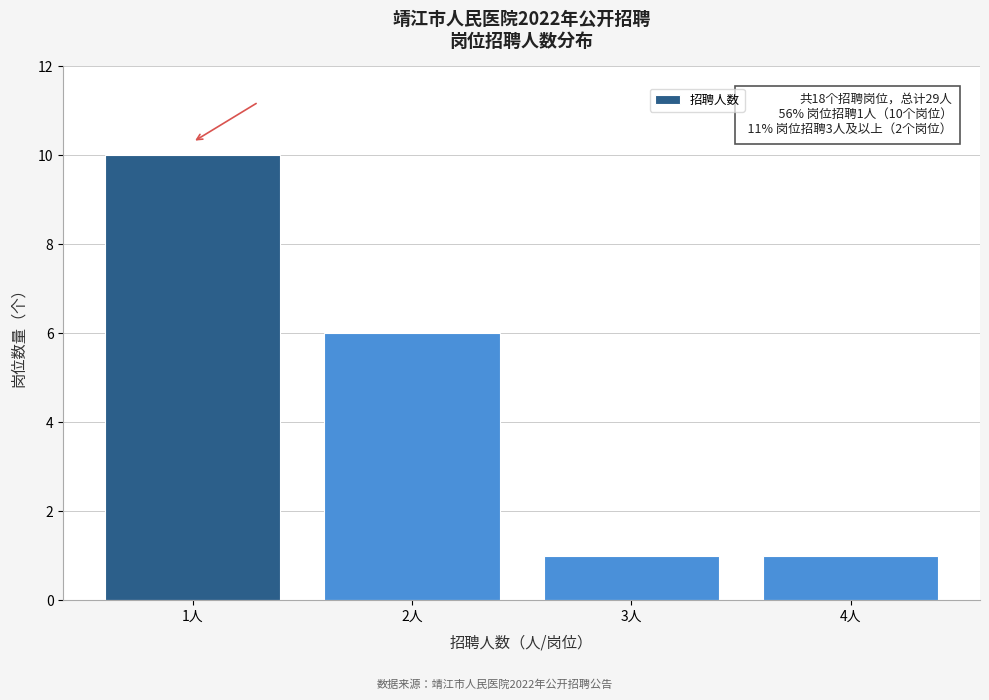

Which range on the x-axis has the tallest bar?

0.5 to 1.5